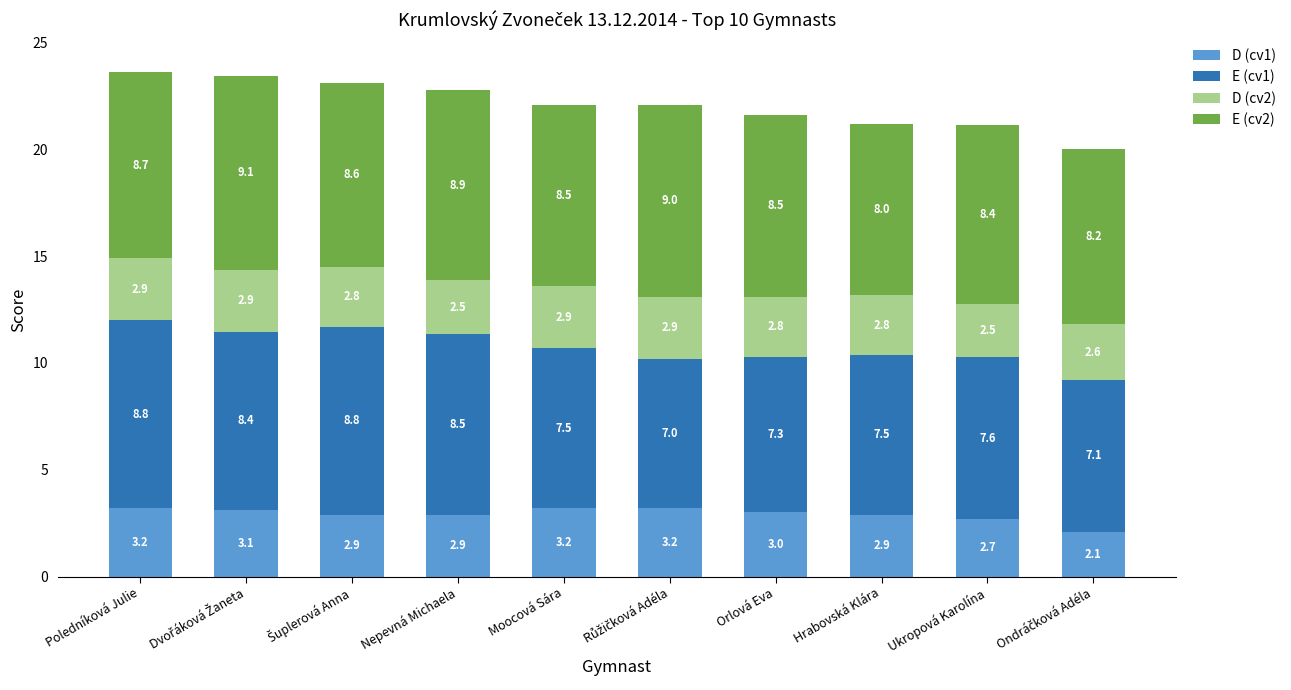

What is the minimum value for D (cv1)?

2.1